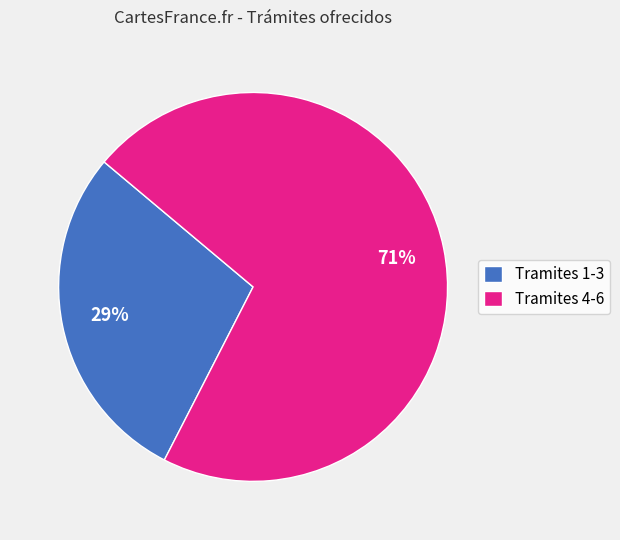

Which slice is the smallest?

Tramites 1-3